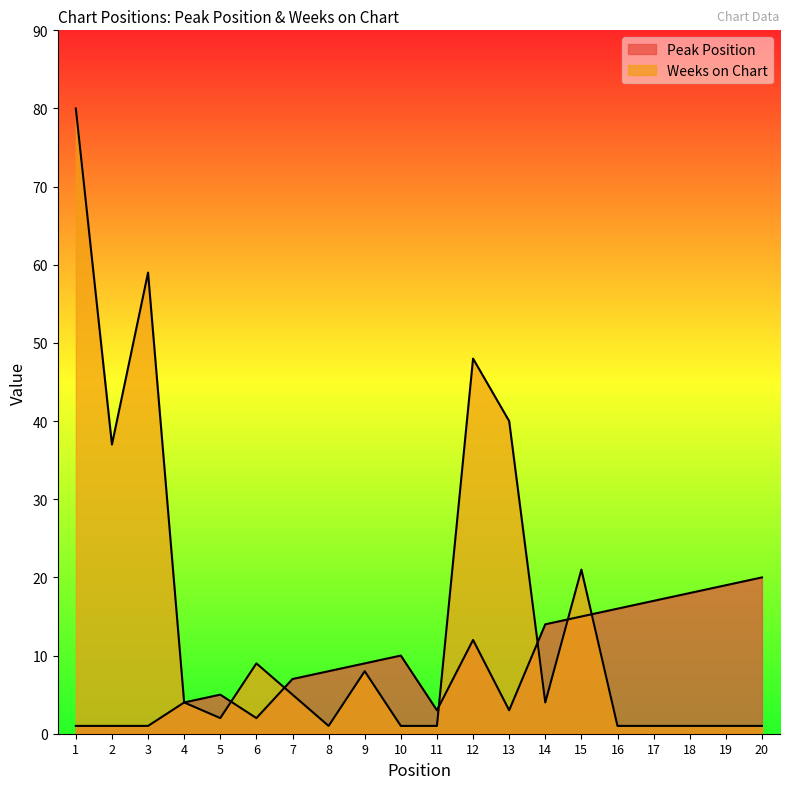

Reading left to right, what are all the values shown in this chart?

Peak Position: 1=1	2=1	3=1	4=4	5=5	6=2	7=7	8=8	9=9	10=10	11=3	12=12	13=3	14=14	15=15	16=16	17=17	18=18	19=19	20=20
Weeks on Chart: 1=80	2=37	3=59	4=4	5=2	6=9	7=5	8=1	9=8	10=1	11=1	12=48	13=40	14=4	15=21	16=1	17=1	18=1	19=1	20=1